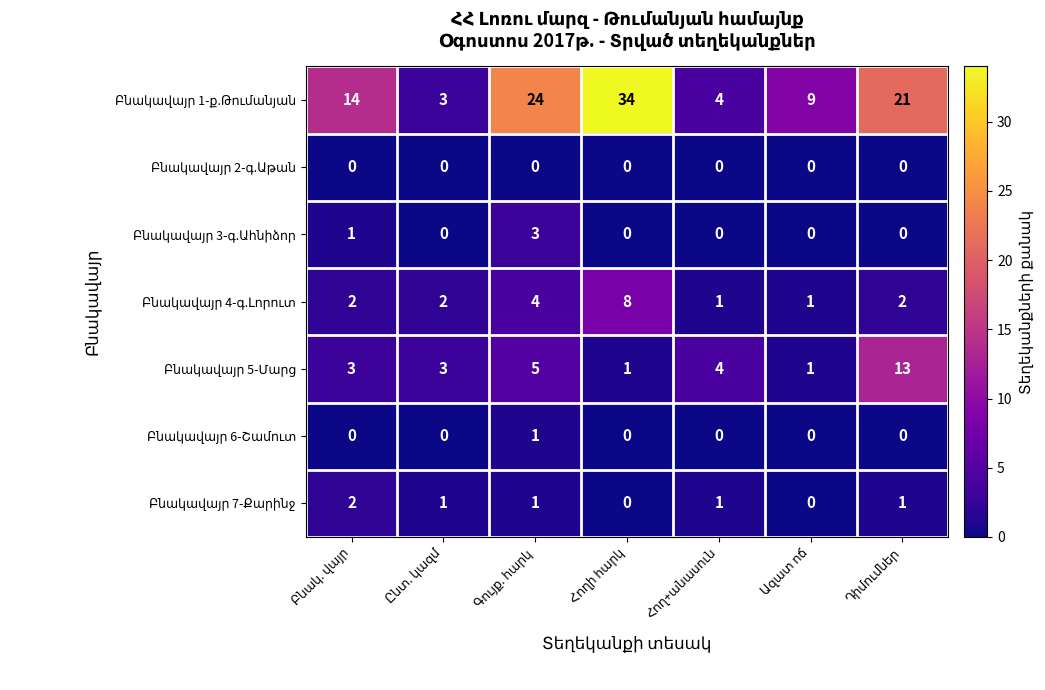

At how many categories does at least one series exceed 16?

3